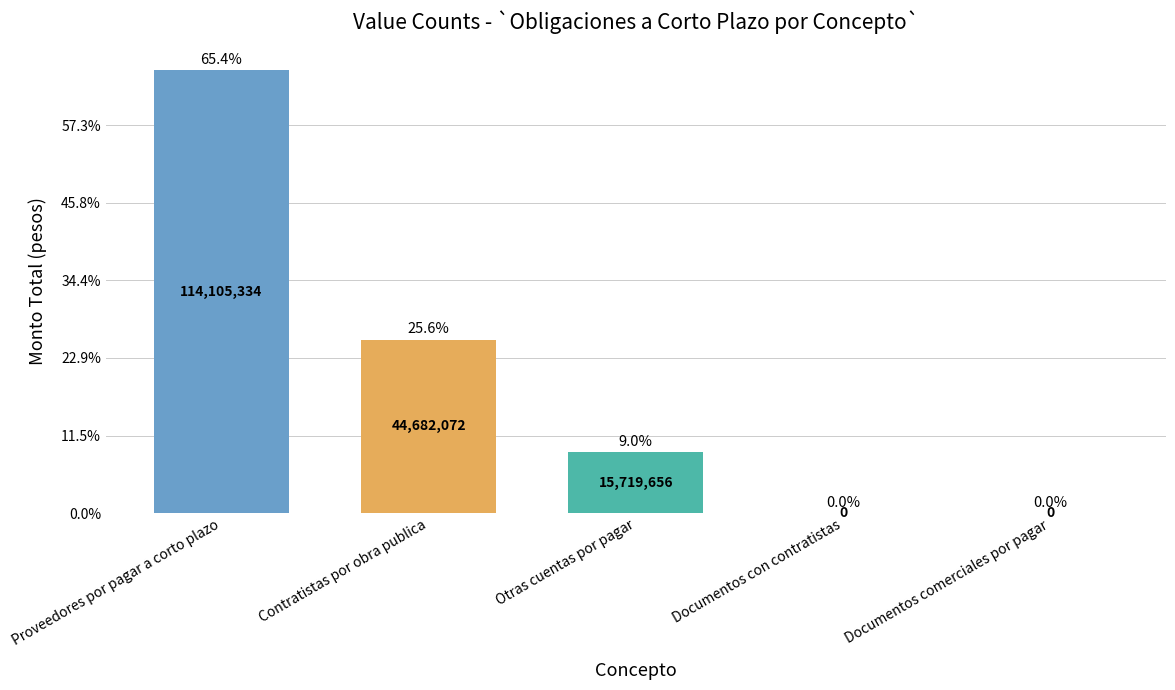

The chart shows a value of -45781566.1 at Documentos comerciales por pagar. True or false?

False